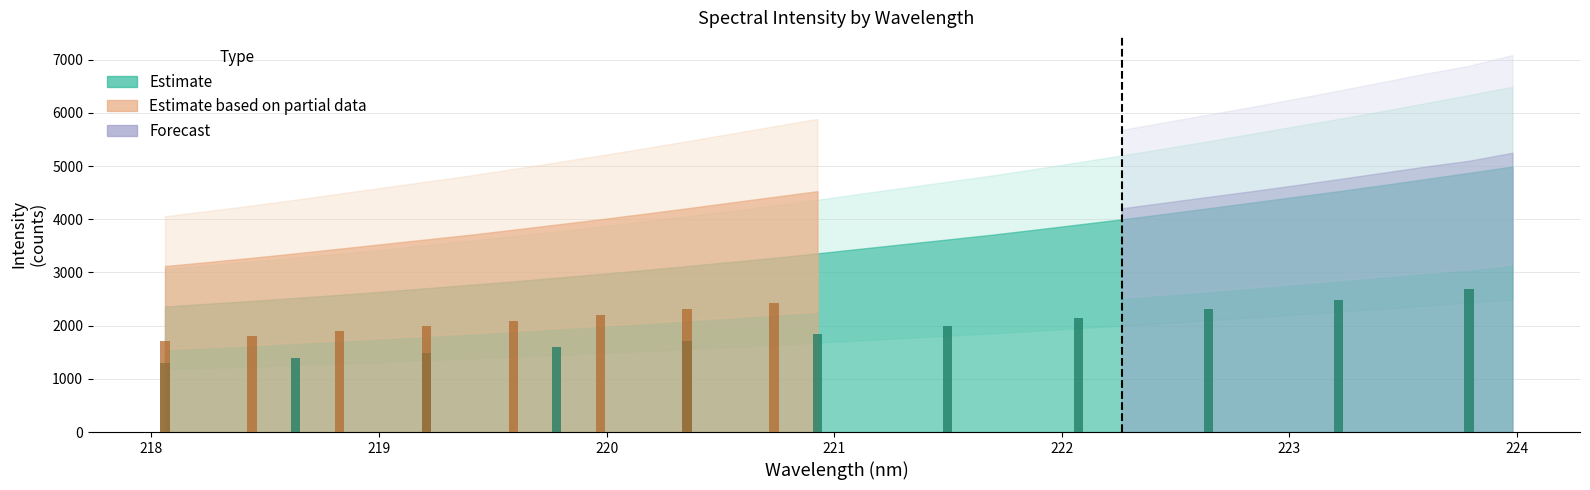

Is it true that Forecast equals 0.0 at 4?

True